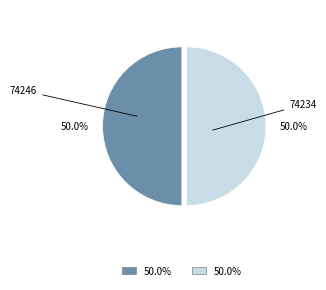

Do 74234 and 74246 together represent more than half of the pie?

Yes